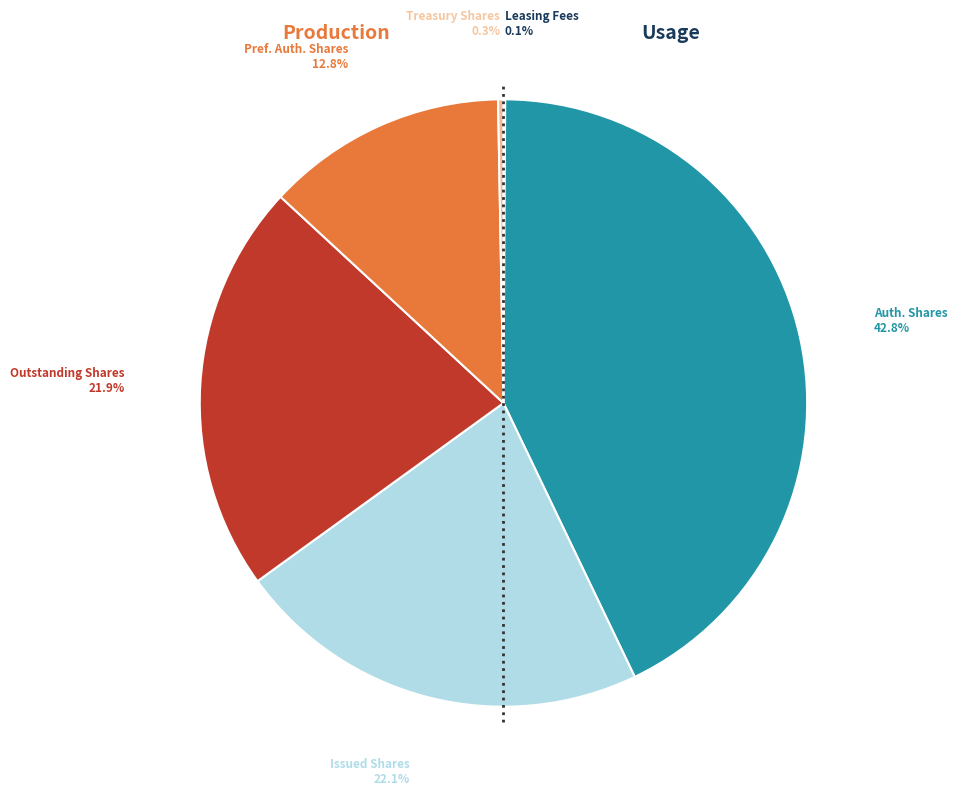

Does any single category account for the majority?

No